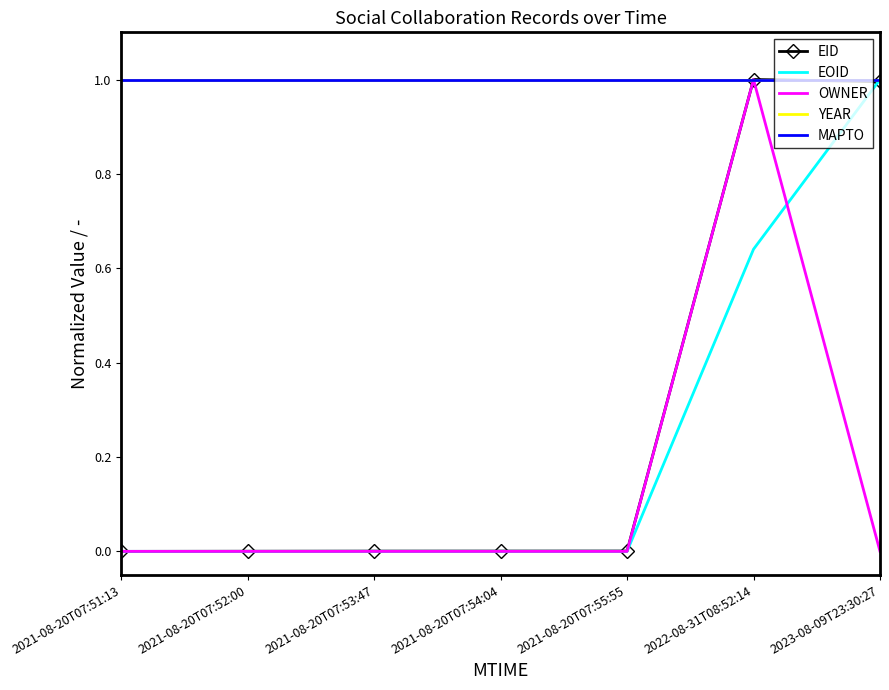

Which category has the highest value in the YEAR series?

2021-08-20T07:51:13